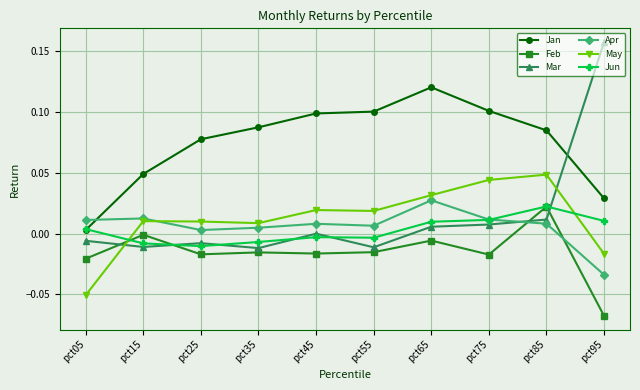

True or false: May has more than 0 points higher than both neighbors.

True